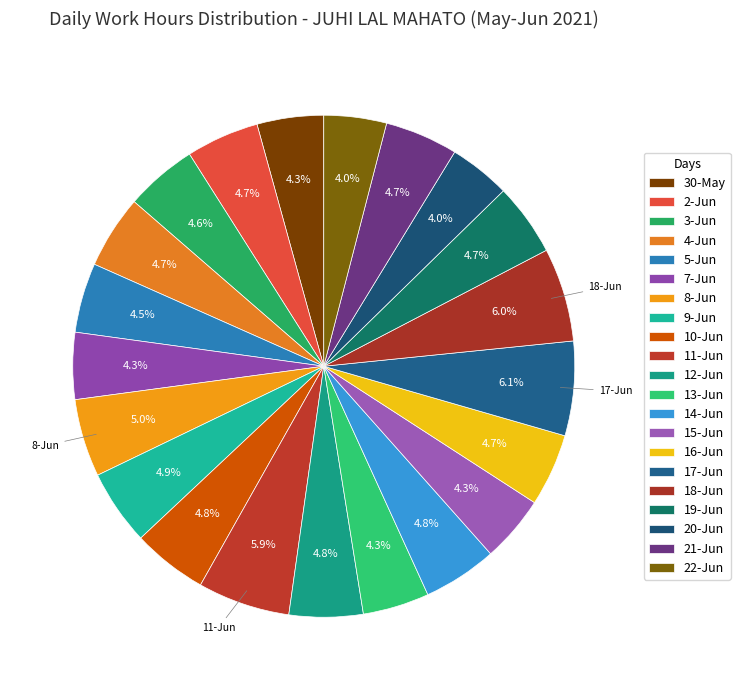

How many segments does this pie chart have?

21